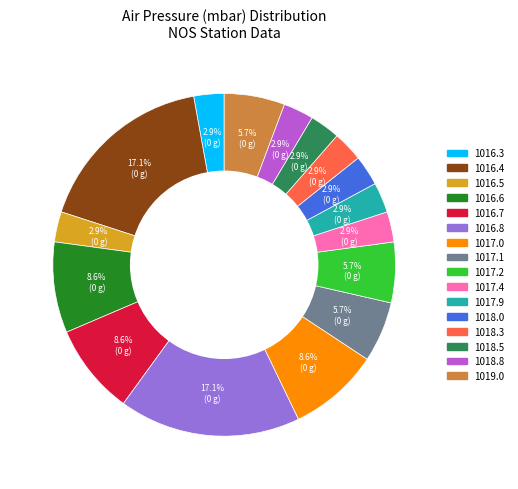

Is there any slice that represents more than half of the pie?

No